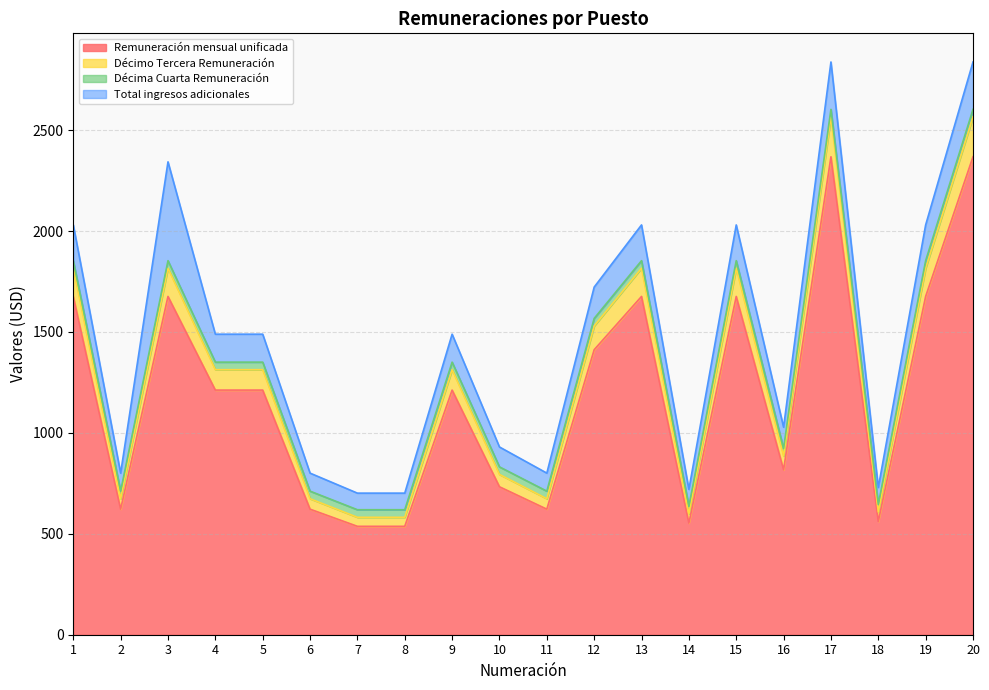

At which category does Remuneración mensual unificada reach its first local peak?

3